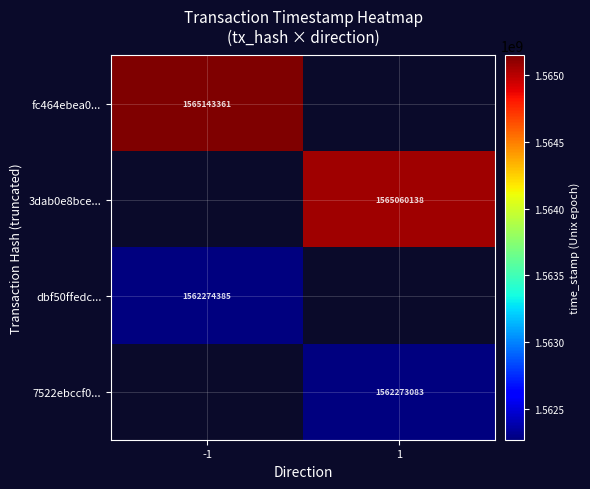

Is the value of fc464ebea0... at -1 greater than the value of 3dab0e8bce... at 1?

Yes